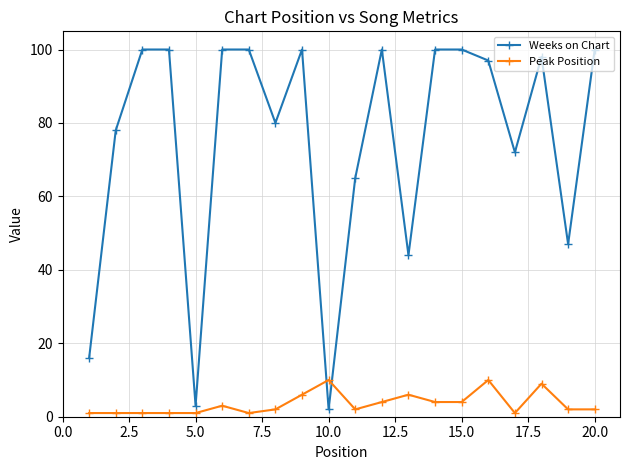

How many Peak Position values are between 1 and 6?

17